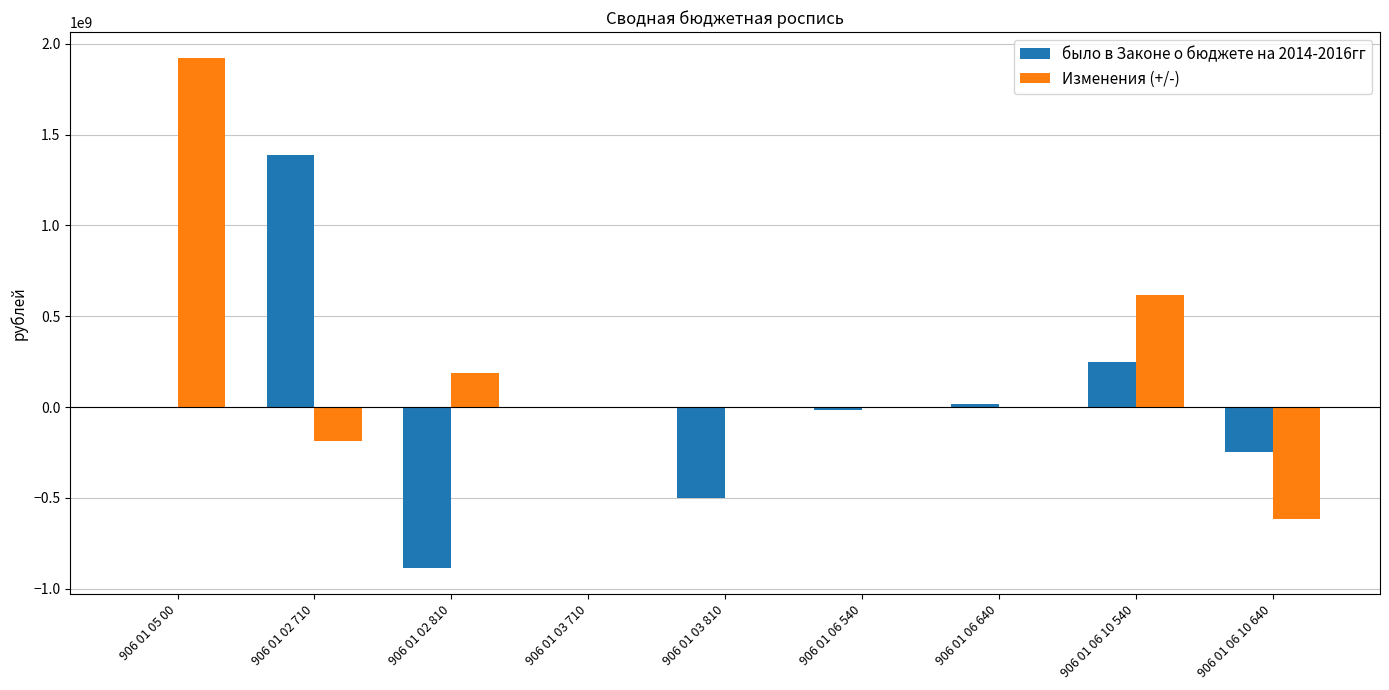

Are the bars grouped side by side (vs. stacked)?

Yes